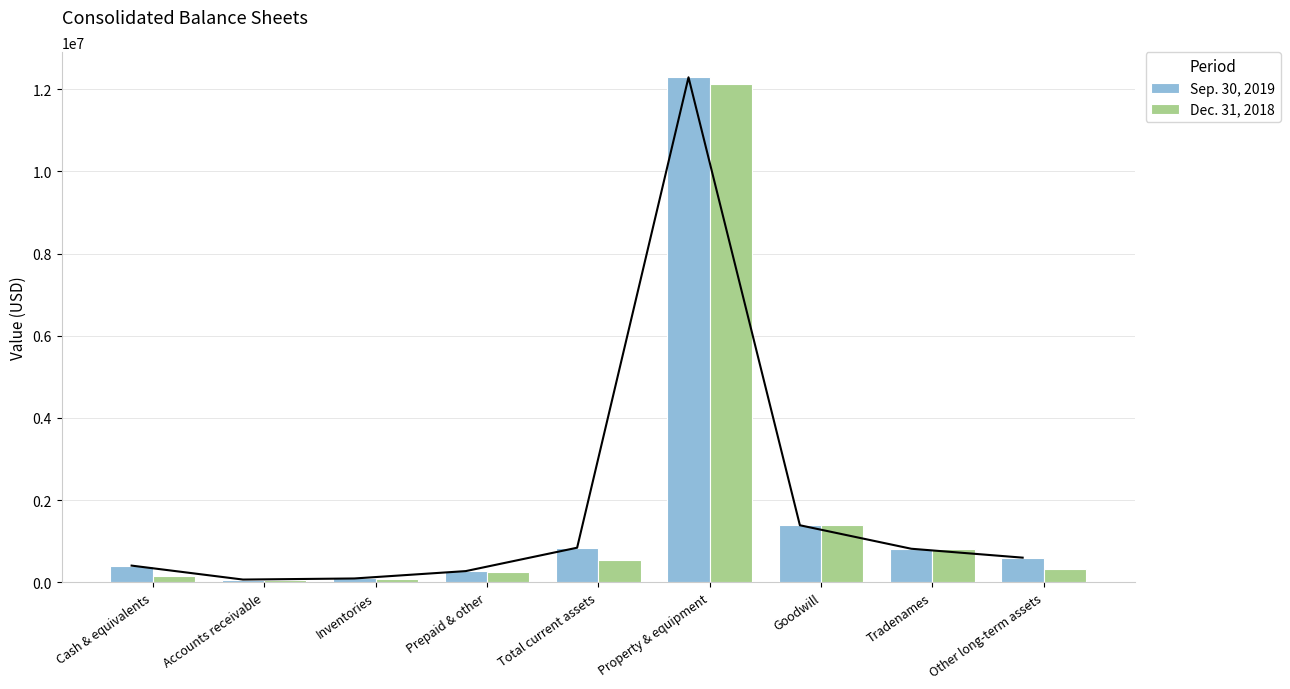

What is the sum of the Sep. 30, 2019 values at Prepaid & other and Accounts receivable?

341204